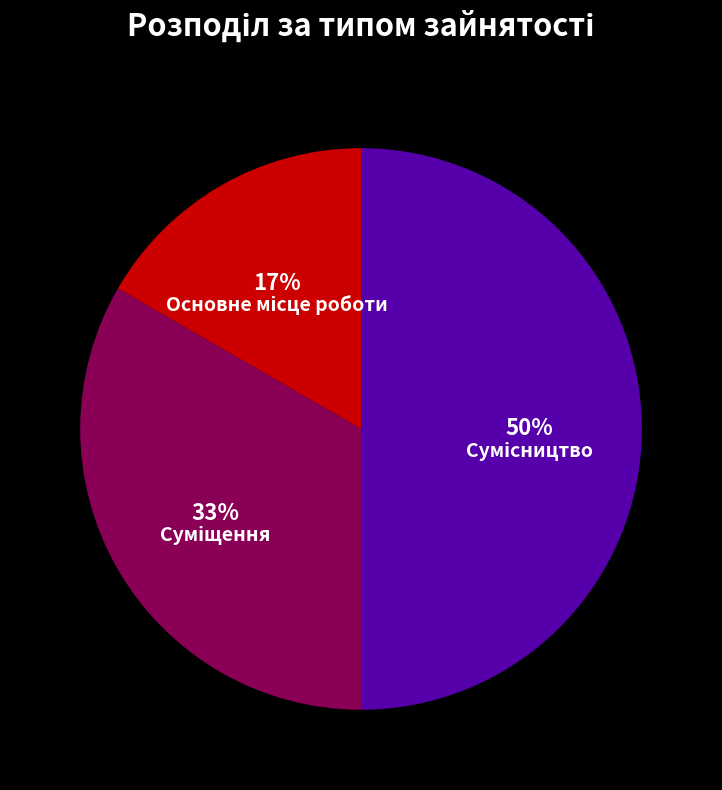

To the nearest percent, what is the difference between the largest and smallest slice percentages?

33%